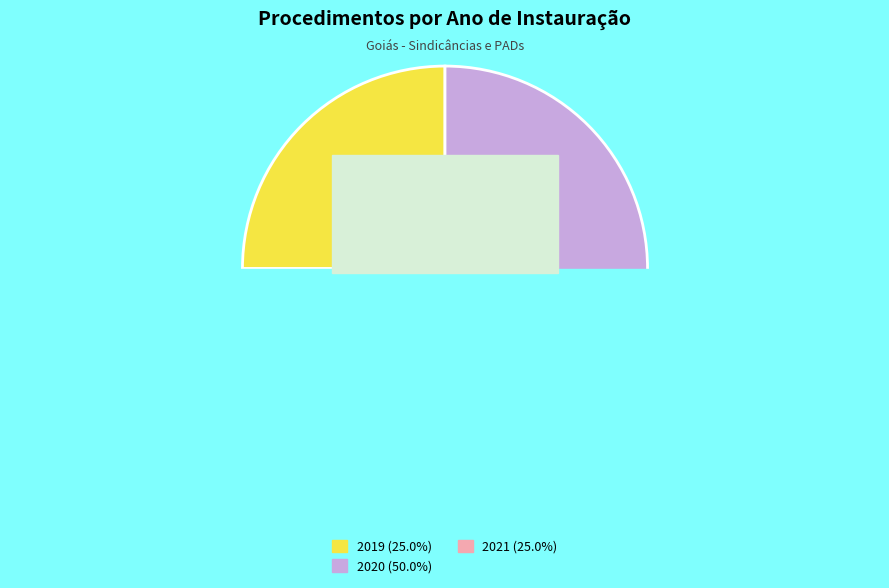

What is the change in value from Sindicância 2021 (Item 1) to Sindicância 2020 (Item 3)?

-1